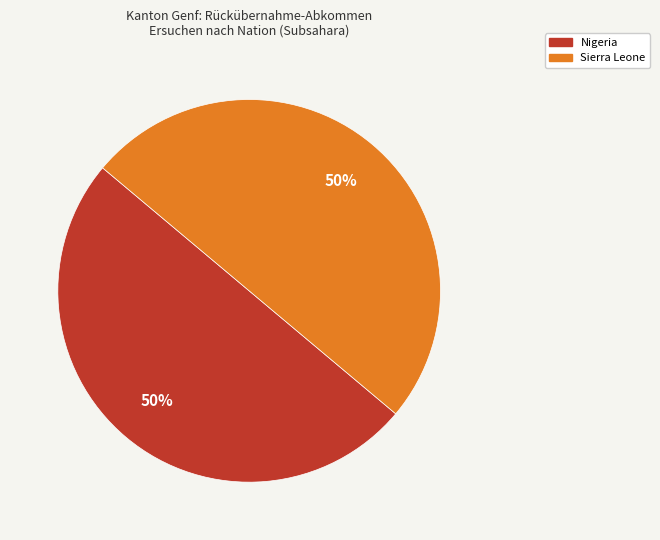

To the nearest percent, what is the average slice percentage?

50%